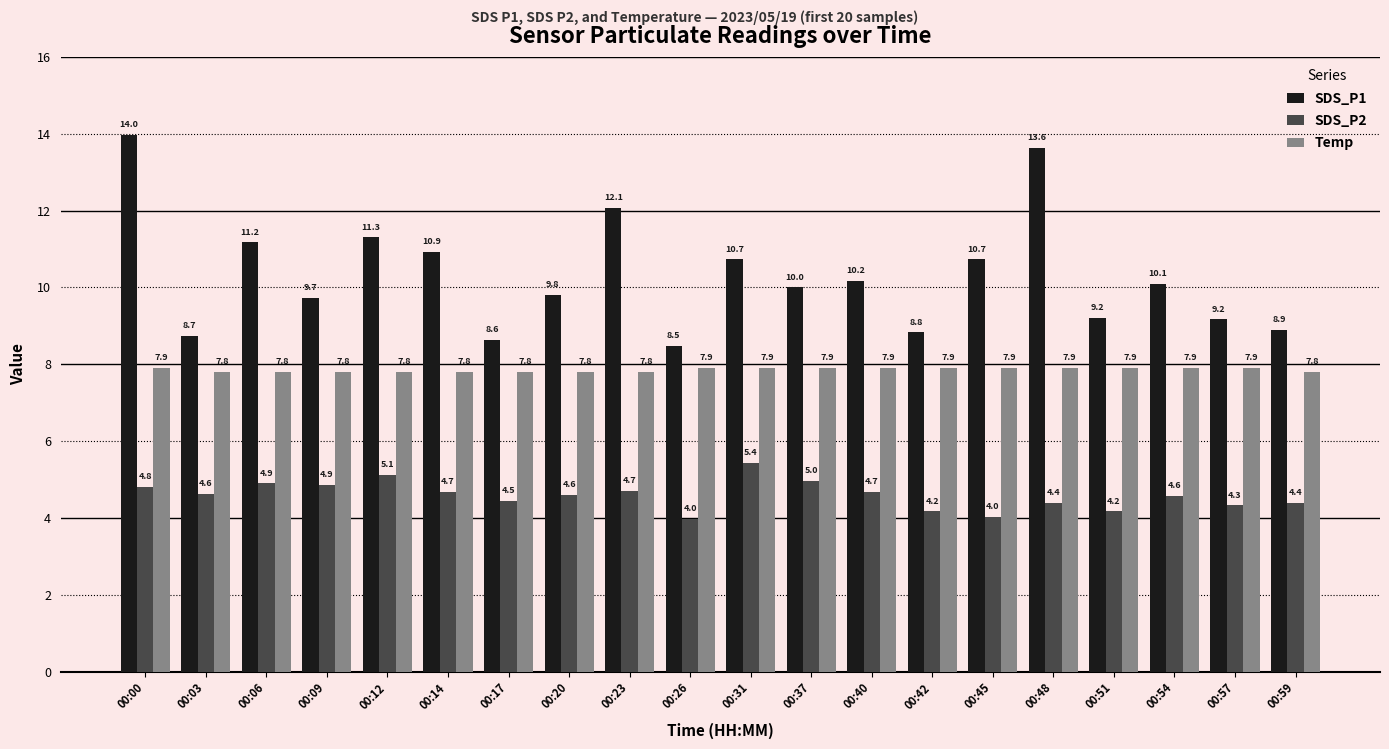

Is the value of SDS_P1 at 00:57 greater than the value of Temp at 00:59?

Yes